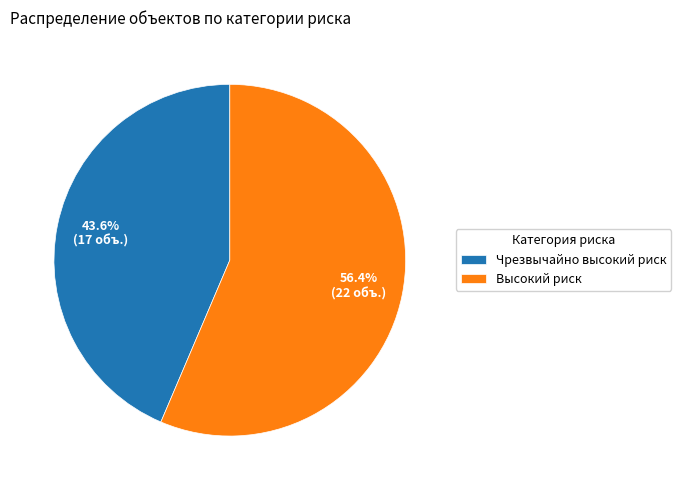

Combined, what portion of the pie is Чрезвычайно высокий риск and Высокий риск?

100.0%